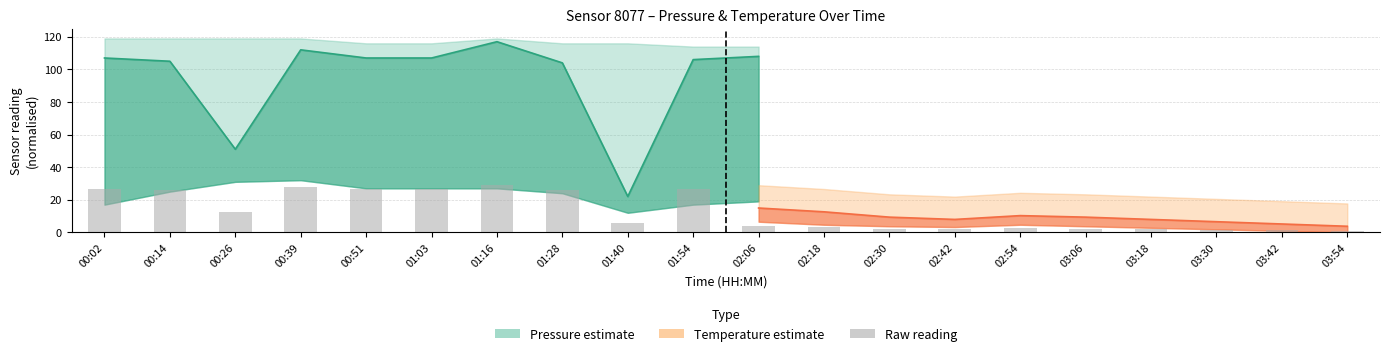

What is the change in value from 01:54 to 03:42?

-25.2